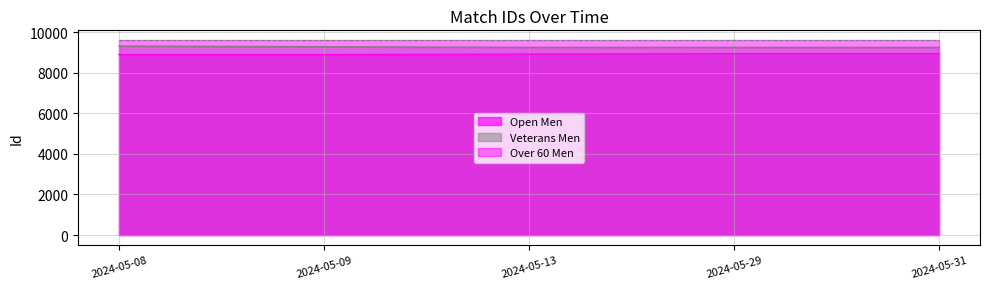

What is the average value of the Veterans Men series?

9269.9